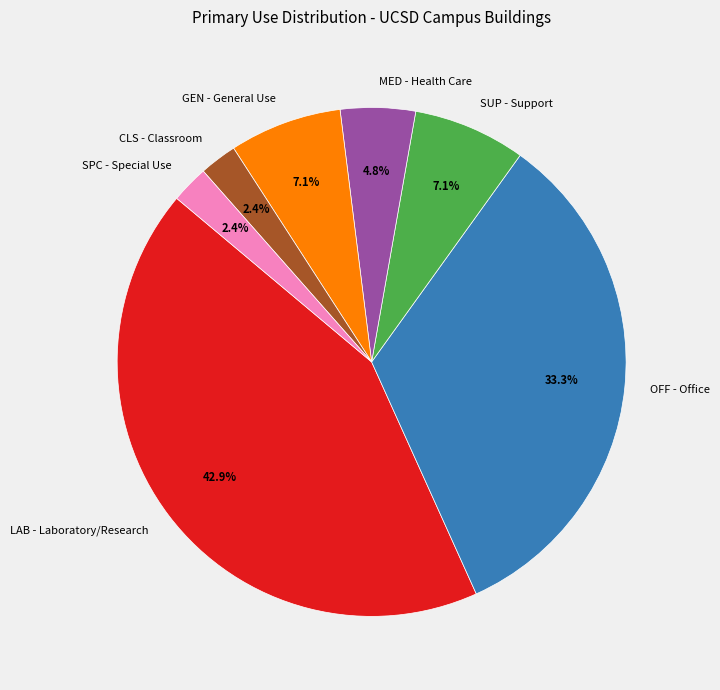

Which category has the biggest portion of the pie?

LAB - Laboratory/Research